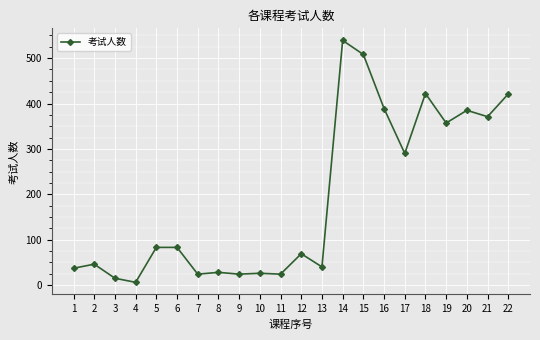

How many lines are shown in the chart?

1